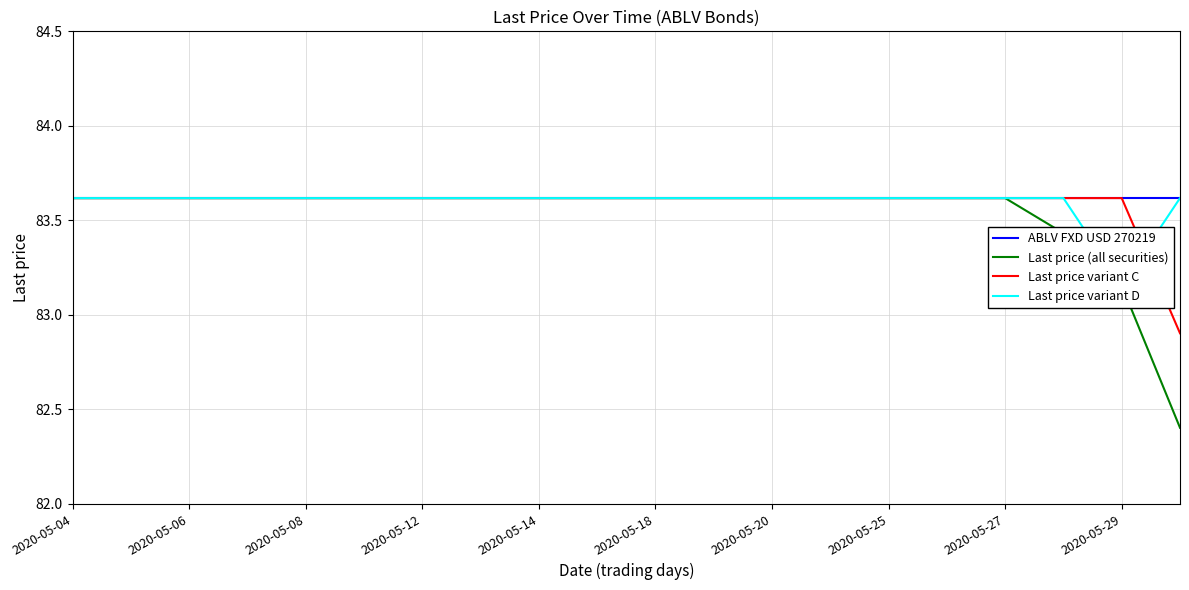

True or false: Last price variant C has more than 0 points higher than both neighbors.

False